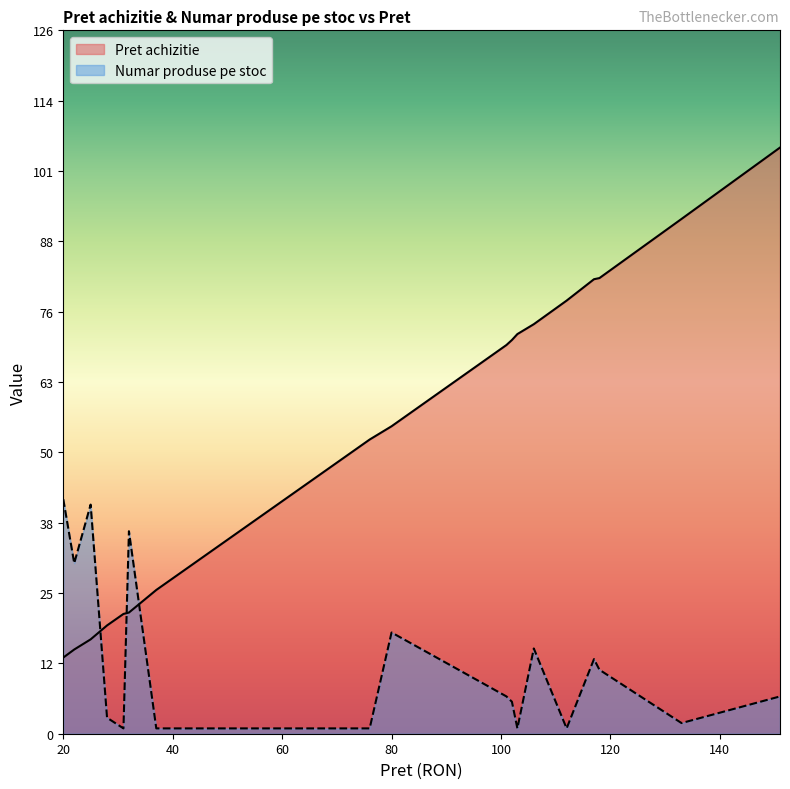

What is the value of the Pret achizitie point at the 15th from the left?

82.1